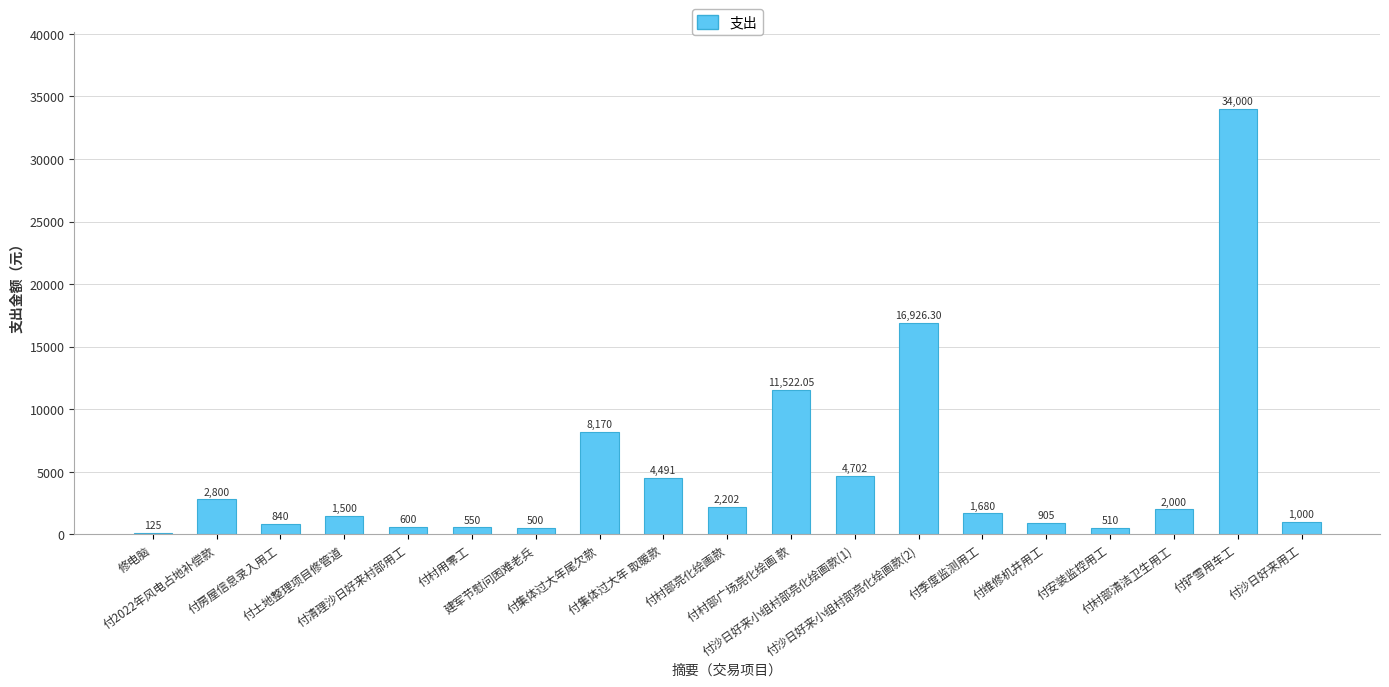

What is the maximum value shown in the chart?

34000.0